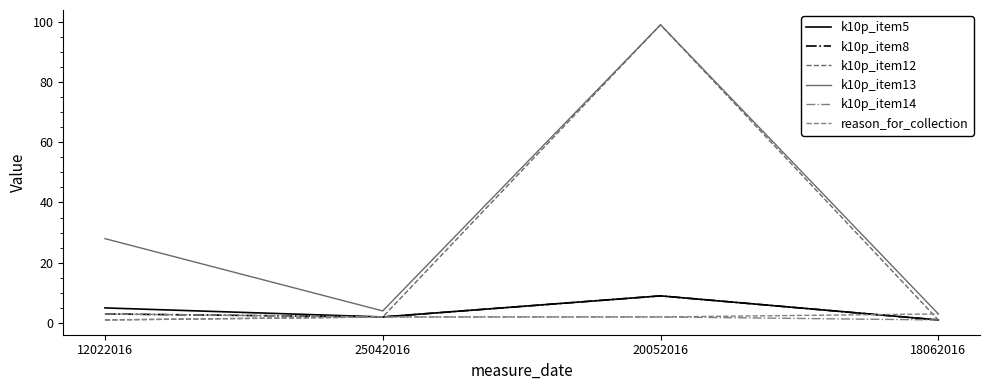

What is the value of the reason_for_collection point at the 1st from the left?

1